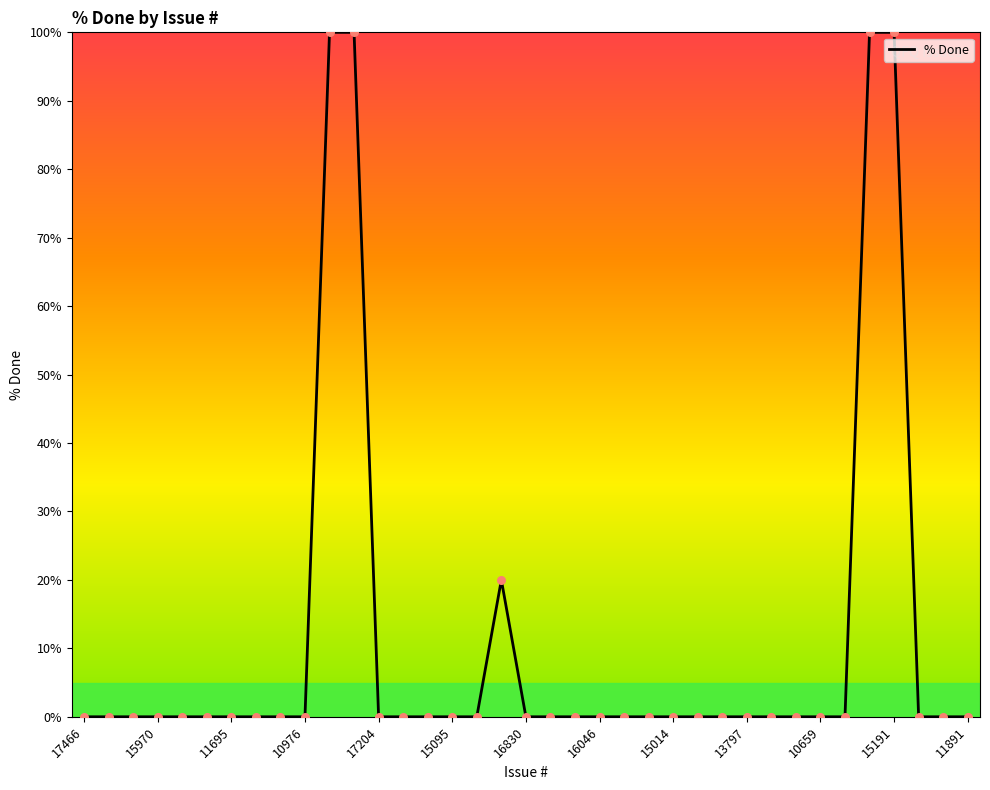

What is the greatest value displayed?

100